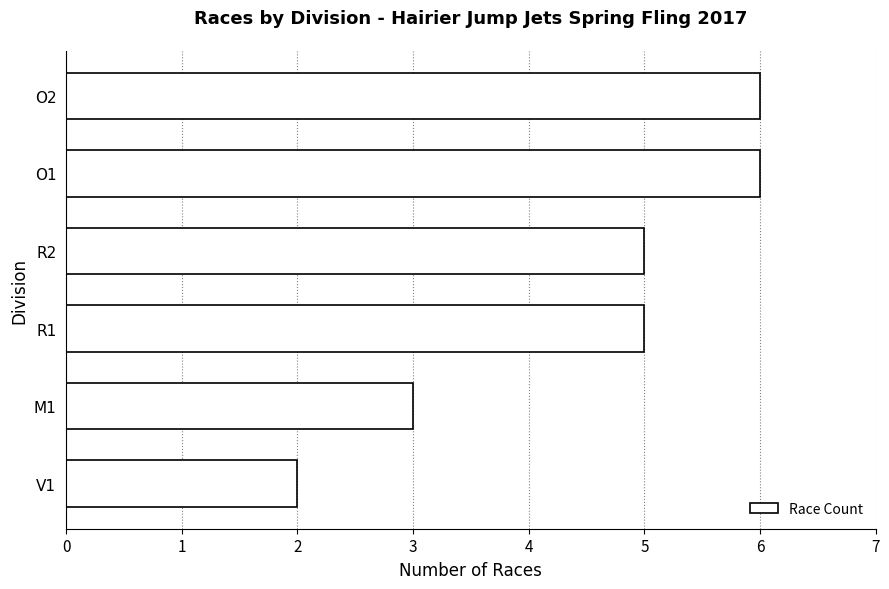

At which category does the chart reach its minimum across all series?

V1